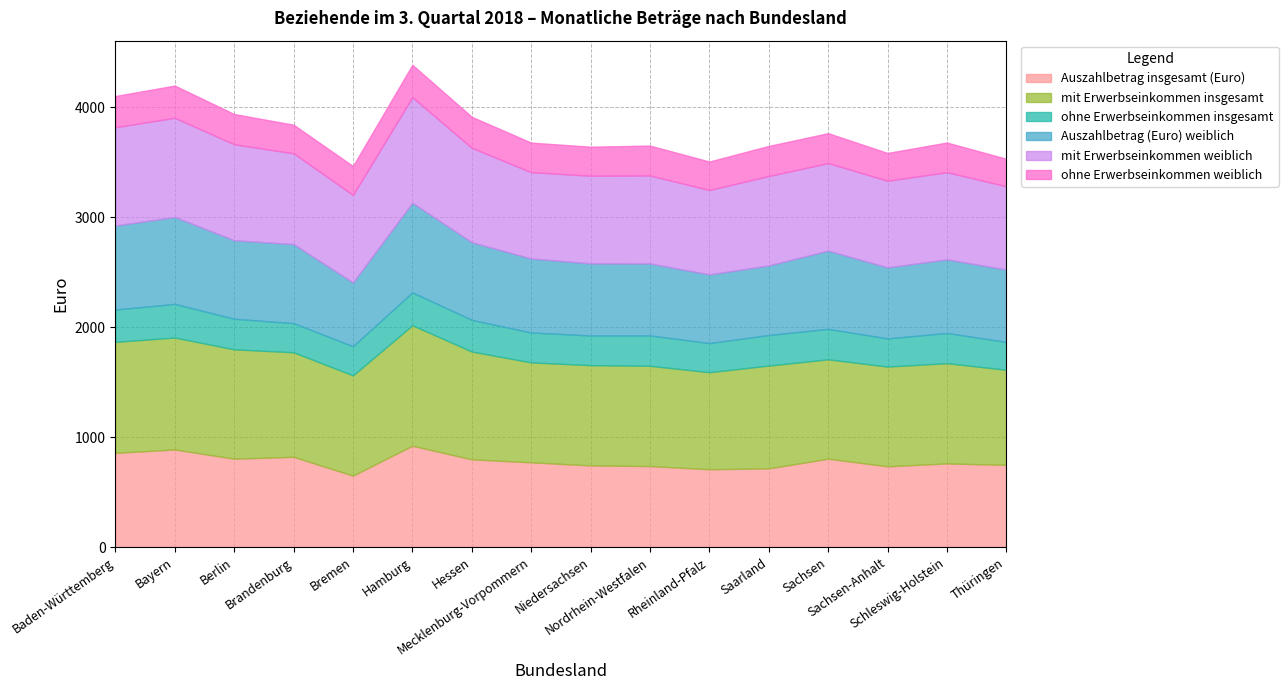

The value of Auszahlbetrag (Euro) weiblich at Mecklenburg-Vorpommern is 457. True or false?

False